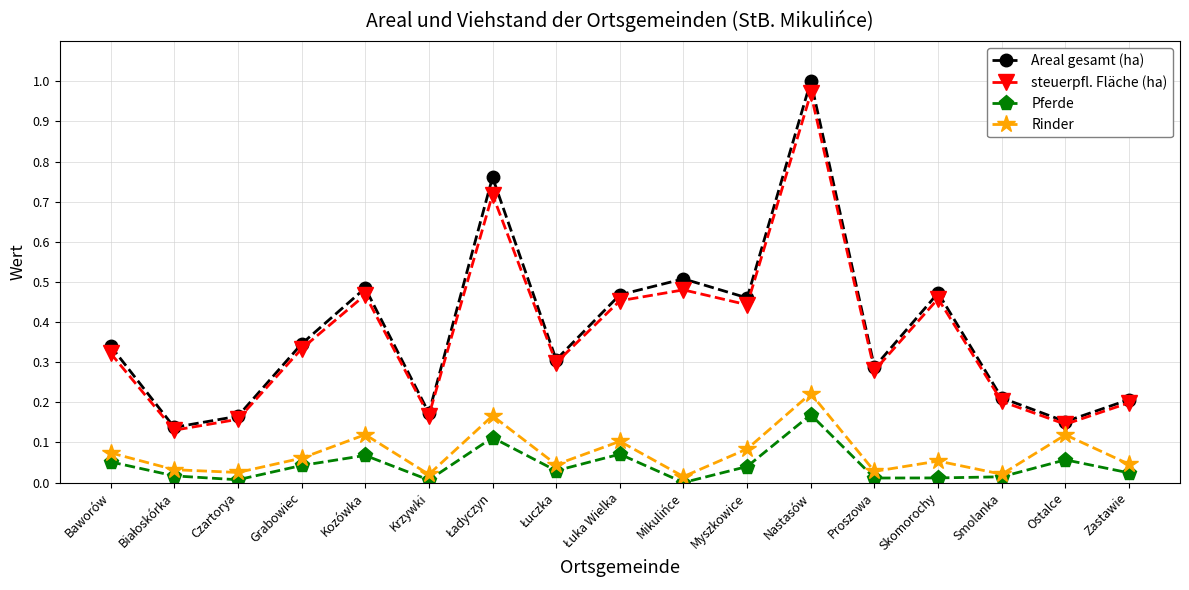

At which category does the chart reach its peak across all series?

Nastasów